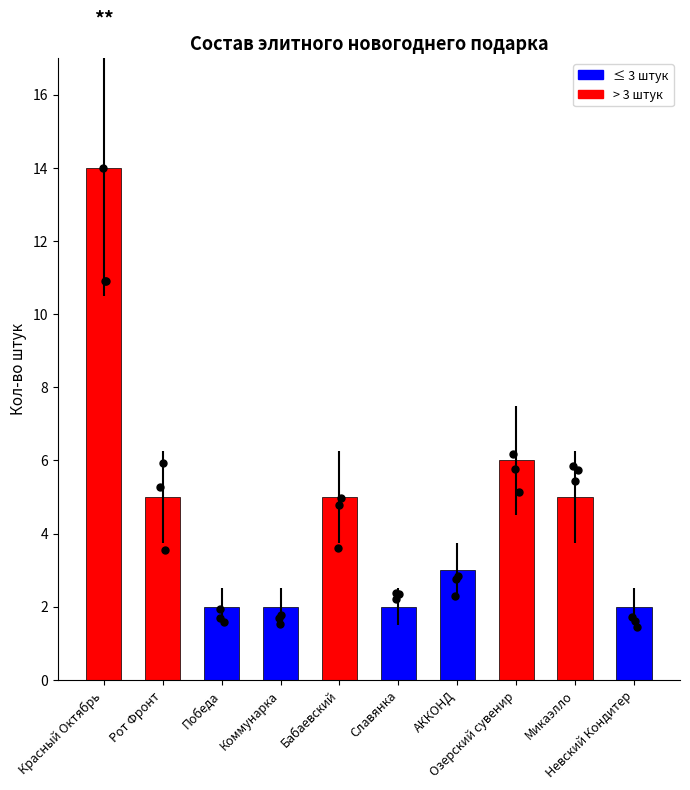

What is the ratio of the value at Бабаевский to the value at Коммунарка?

2.5